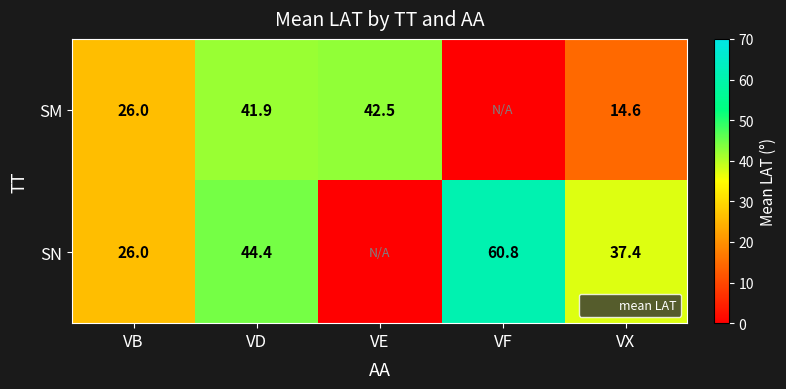

At how many categories does at least one series exceed 9?

5